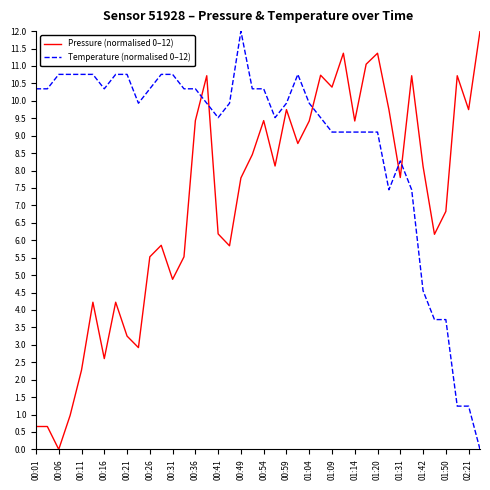

What is the highest value of the Pressure (normalised 0–12) series?

12.0